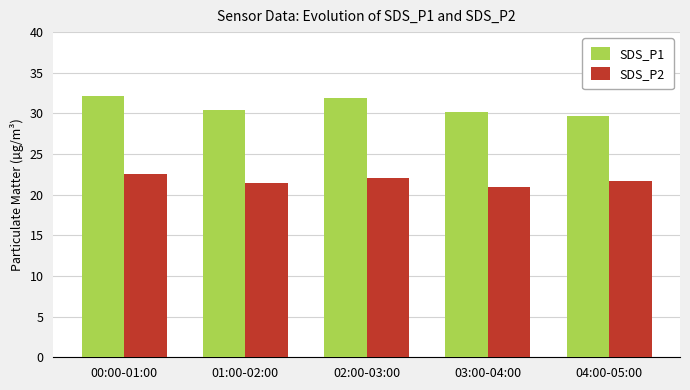

What is the value of the SDS_P2 bar at the 4th from the left?

20.9